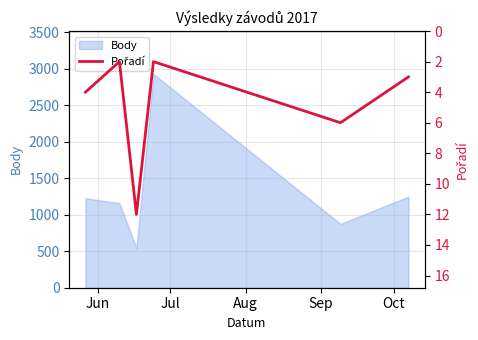

How many lines are shown in the chart?

1